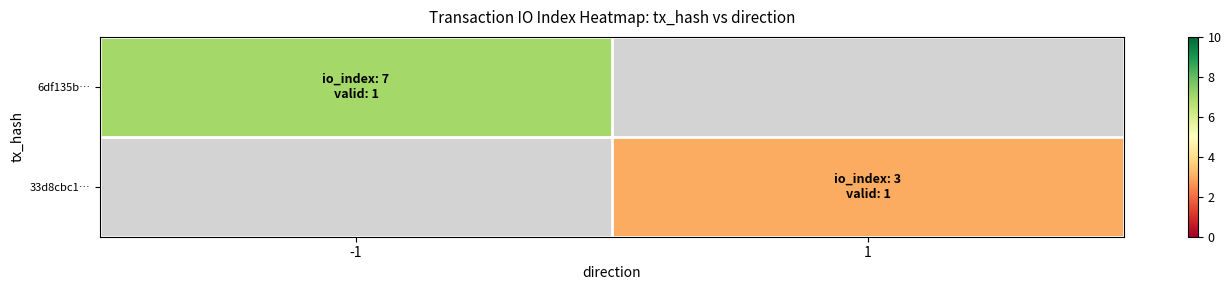

The value of 6df135b… at -1 is 2.7. True or false?

False